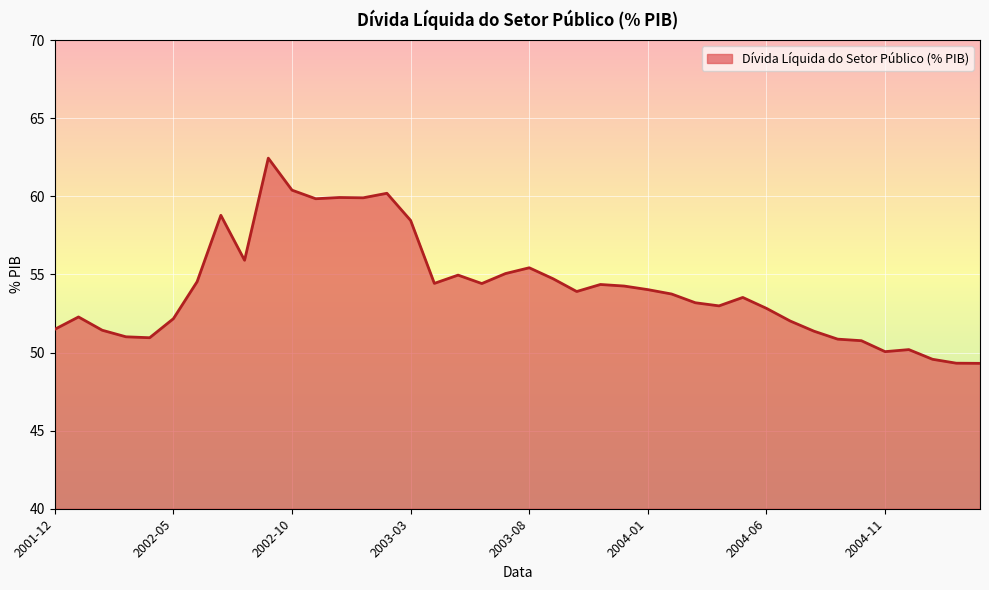

What is the difference between the maximum and minimum values?

13.1